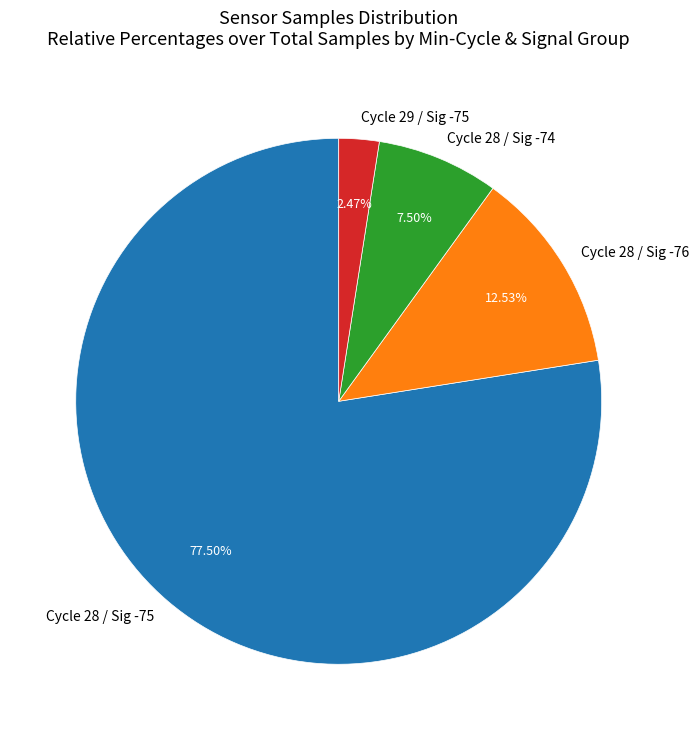

Is the sum of Cycle 29 / Sig -75 and Cycle 28 / Sig -74 greater than half?

No